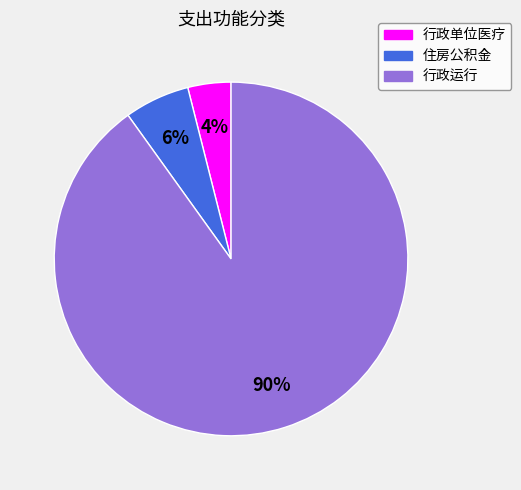

Between 行政运行 and 住房公积金, which is larger?

行政运行